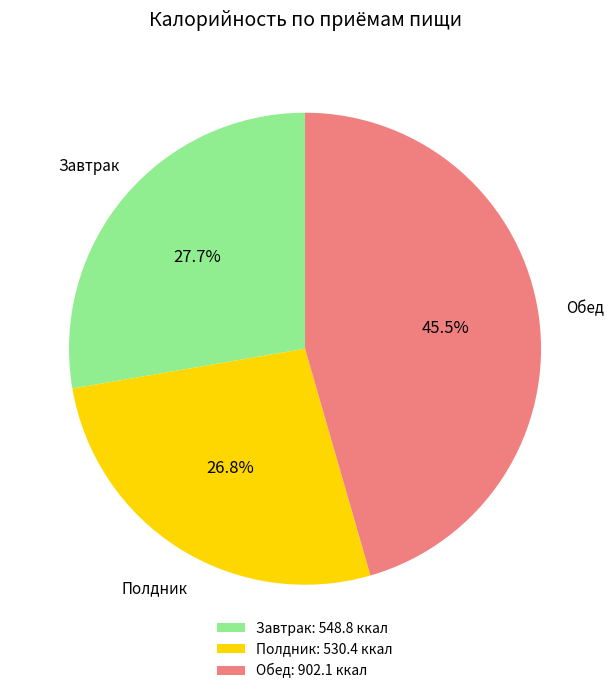

How much of the chart is everything except Обед: 902.1 ккал?

54.5%